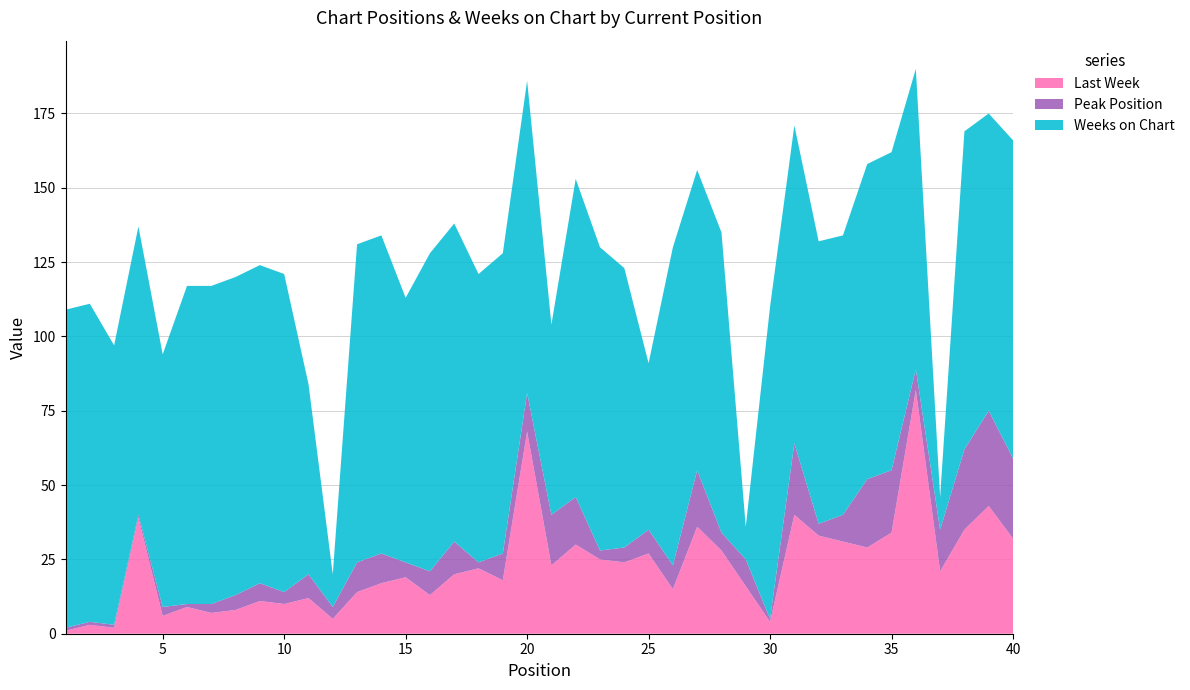

Reading right to left, list all the values displayed in this chart.

Last Week: 32	43	35	21	82	34	29	31	33	40	4	16	28	36	15	27	24	25	30	23	68	18	22	20	13	19	17	14	5	12	10	11	8	7	9	6	39	2	3	1
Peak Position: 27	32	27	14	7	21	23	9	4	24	1	9	6	19	8	8	5	3	16	17	13	9	2	11	8	5	10	10	4	8	4	6	5	3	1	3	1	1	1	1
Weeks on Chart: 107	100	107	11	101	107	106	94	95	107	105	11	101	101	107	56	94	102	107	64	105	101	97	107	107	89	107	107	11	64	107	107	107	107	107	85	97	94	107	107